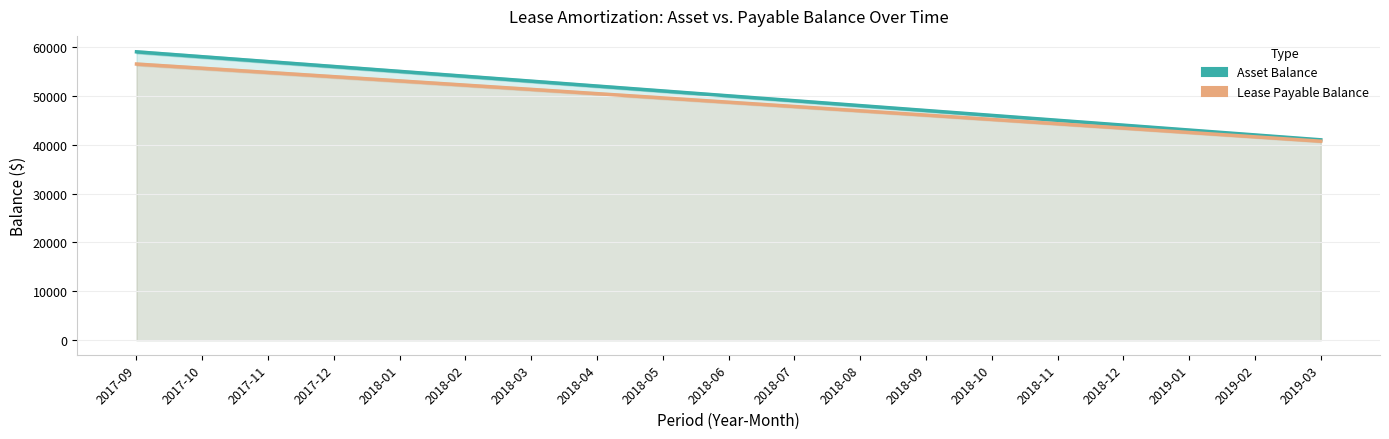

What position from the left is 2017-09?

1